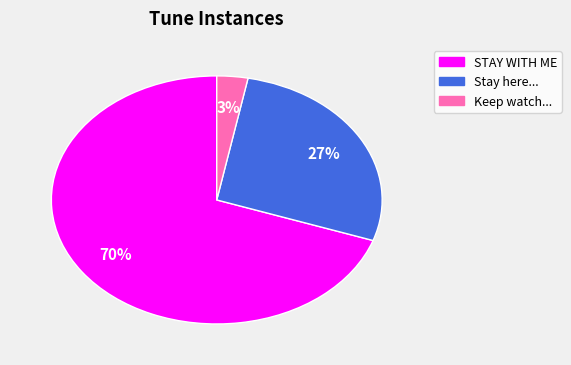

To the nearest percent, what is the difference between the largest and smallest slice percentages?

67%